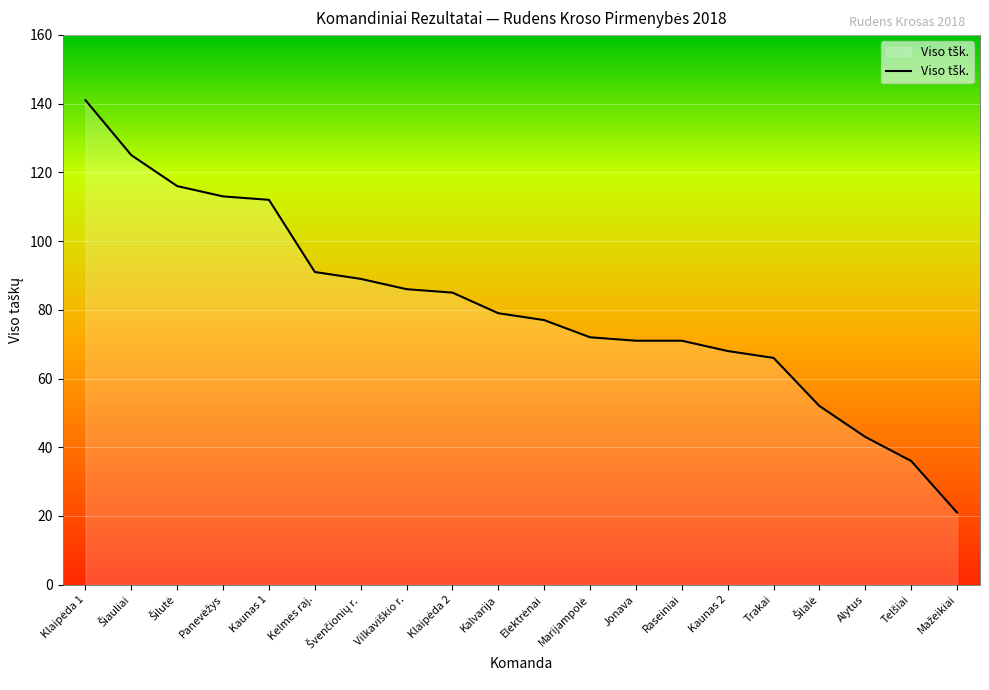

Reading right to left, what are all the values shown in this chart?

21	36	43	52	66	68	71	71	72	77	79	85	86	89	91	112	113	116	125	141